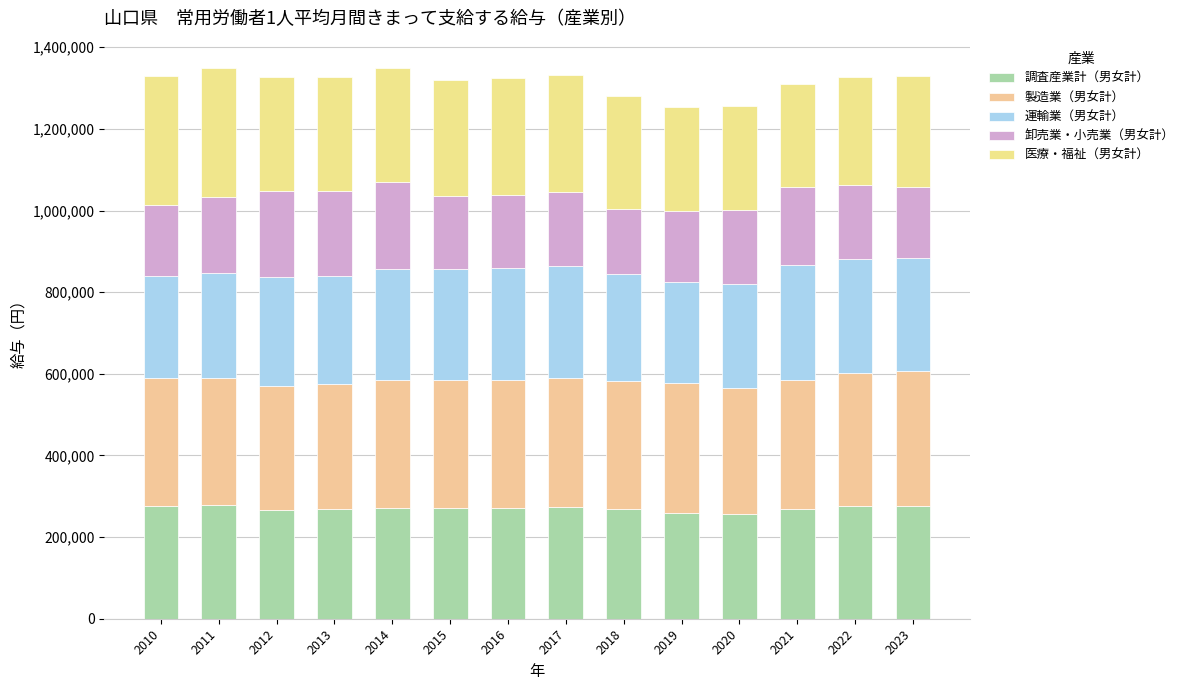

How many bars are there in total?

14